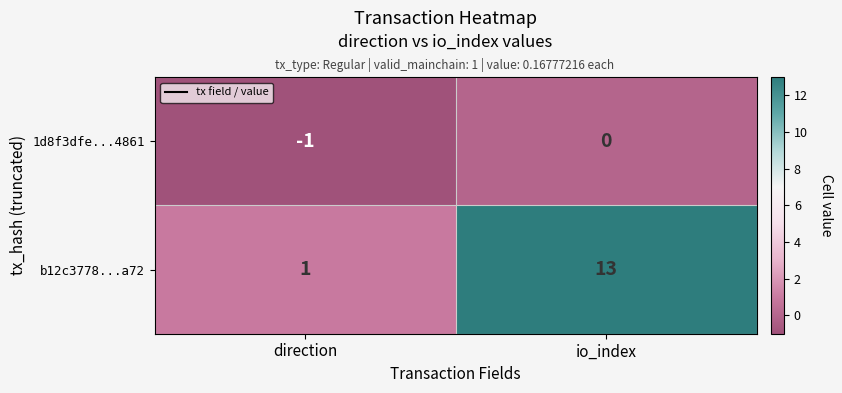

What is the difference between the maximum and minimum values in the b12c3778...a72 series?

12